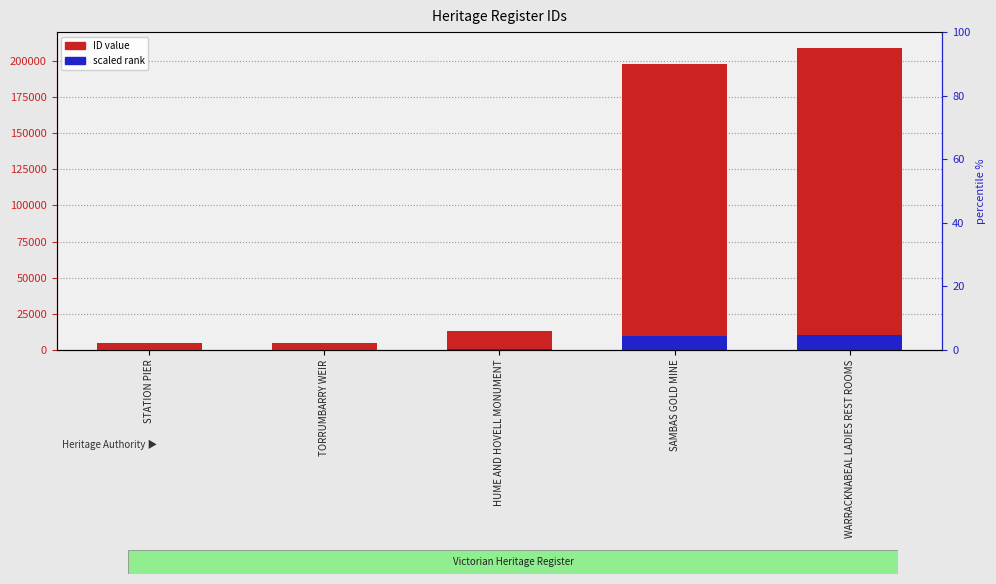

Rank the categories by scaled rank value from highest to lowest.

WARRACKNABEAL LADIES REST ROOMS, SAMBAS GOLD MINE, HUME AND HOVELL MONUMENT, TORRUMBARRY WEIR, STATION PIER